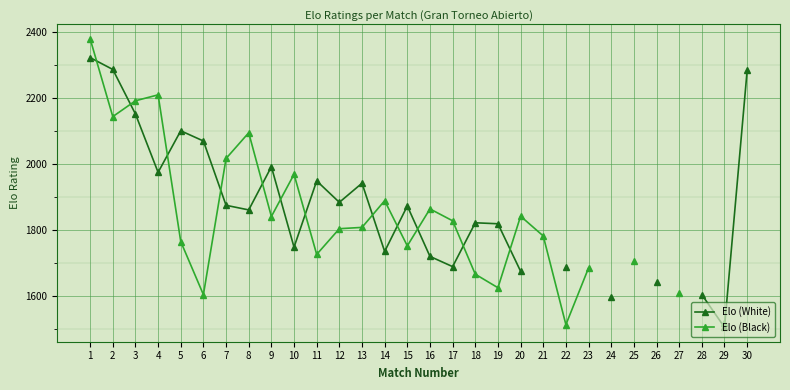

How many times do Elo (Black) and Elo (White) cross each other?

12